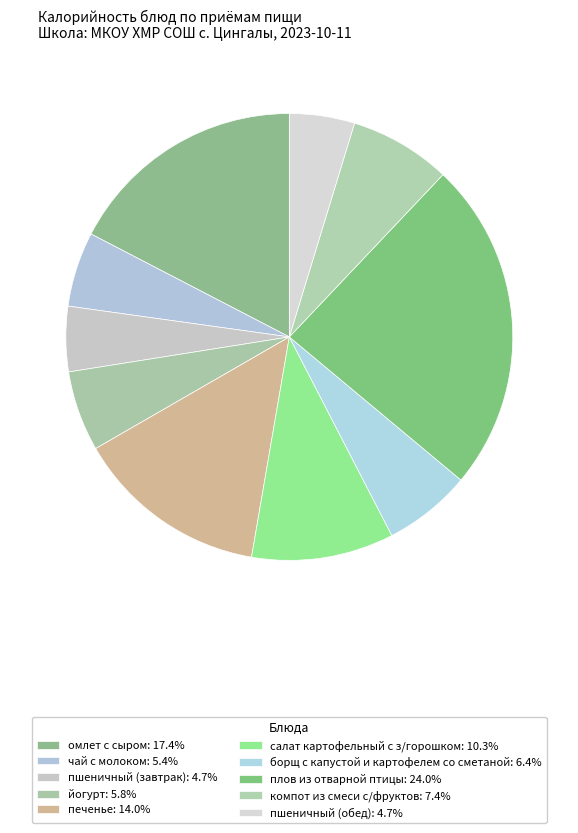

Does any single category account for the majority?

No